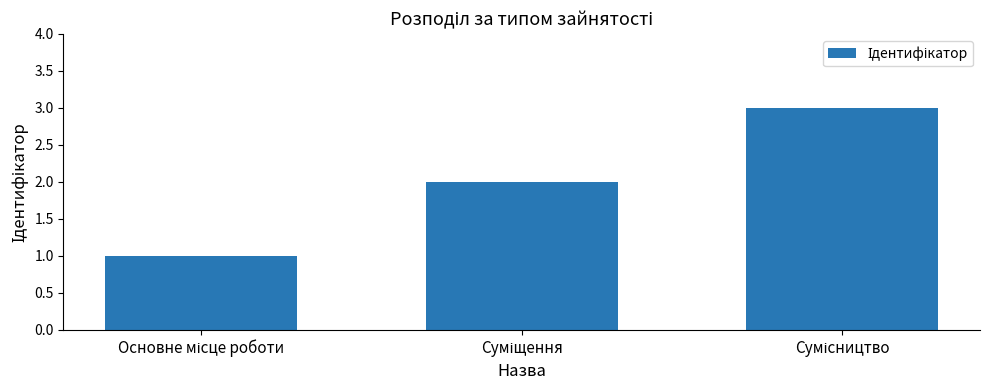

What is the greatest value displayed?

3